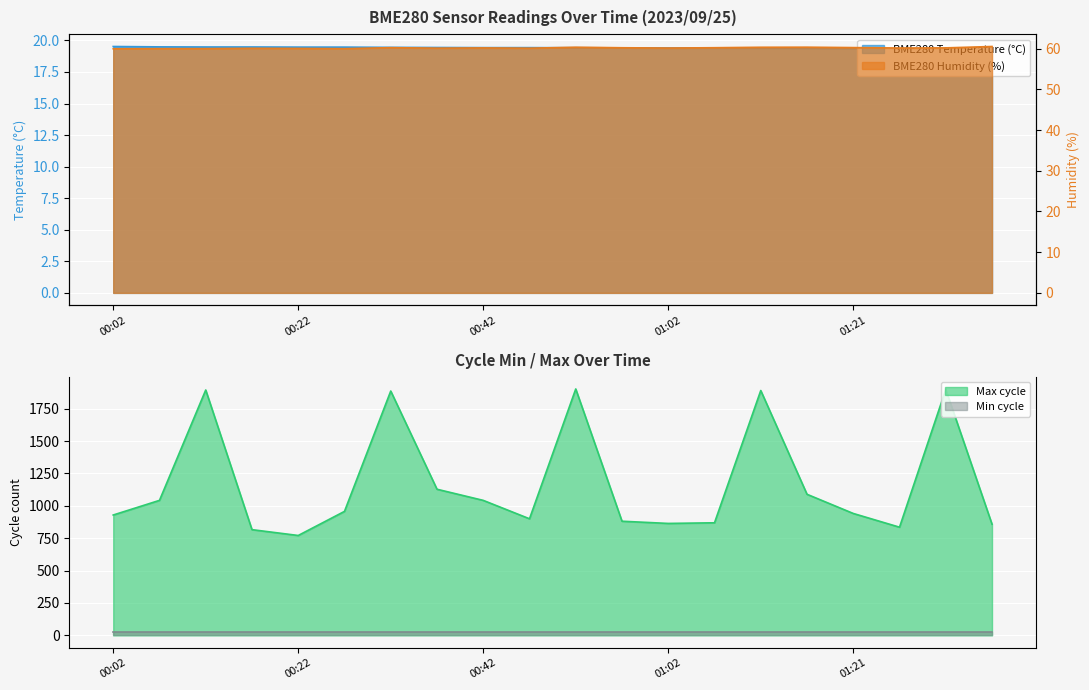

What is the label of the 1st point from the left?

00:02